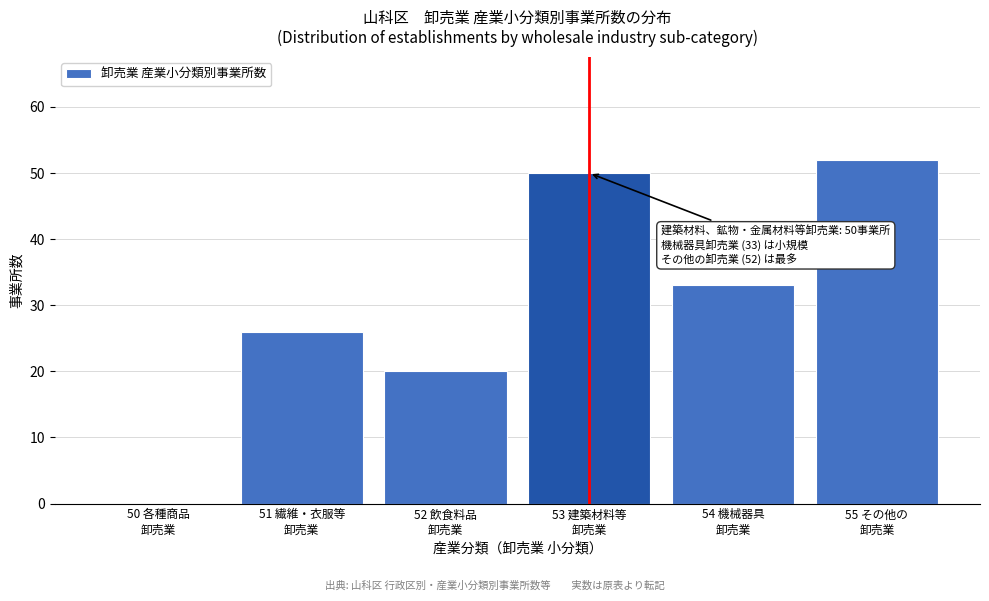

What is the greatest value displayed?

52